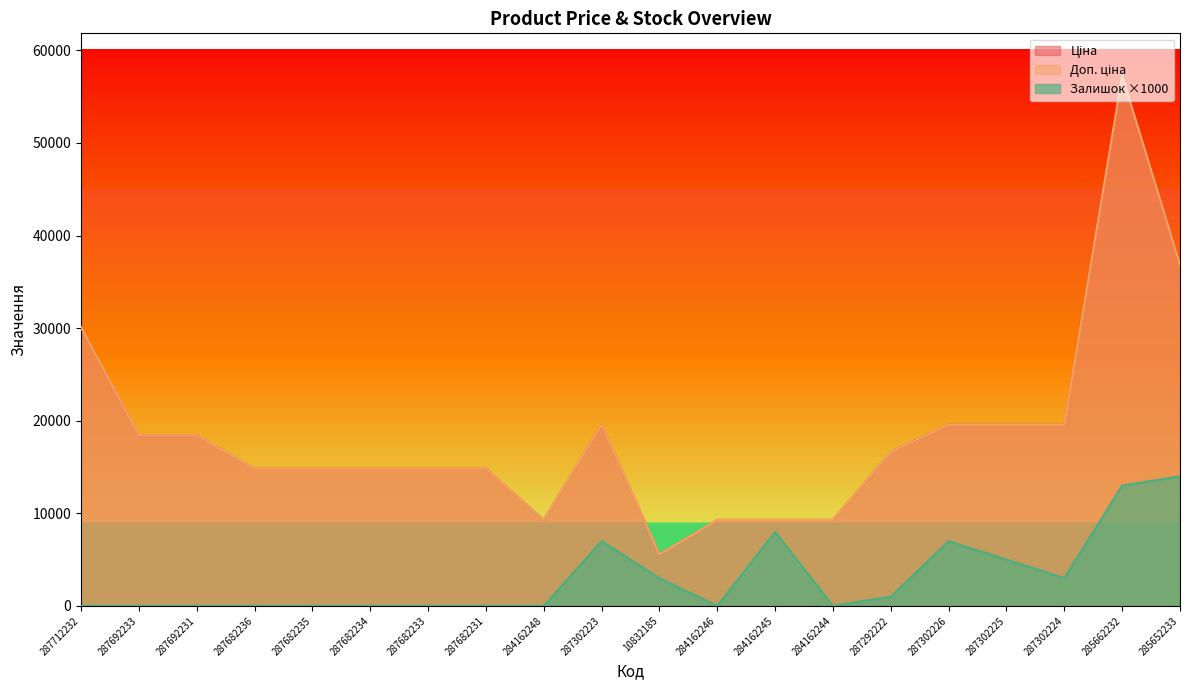

What is the sum of the Доп. ціна values at 287682235 and 287302223?

34382.5